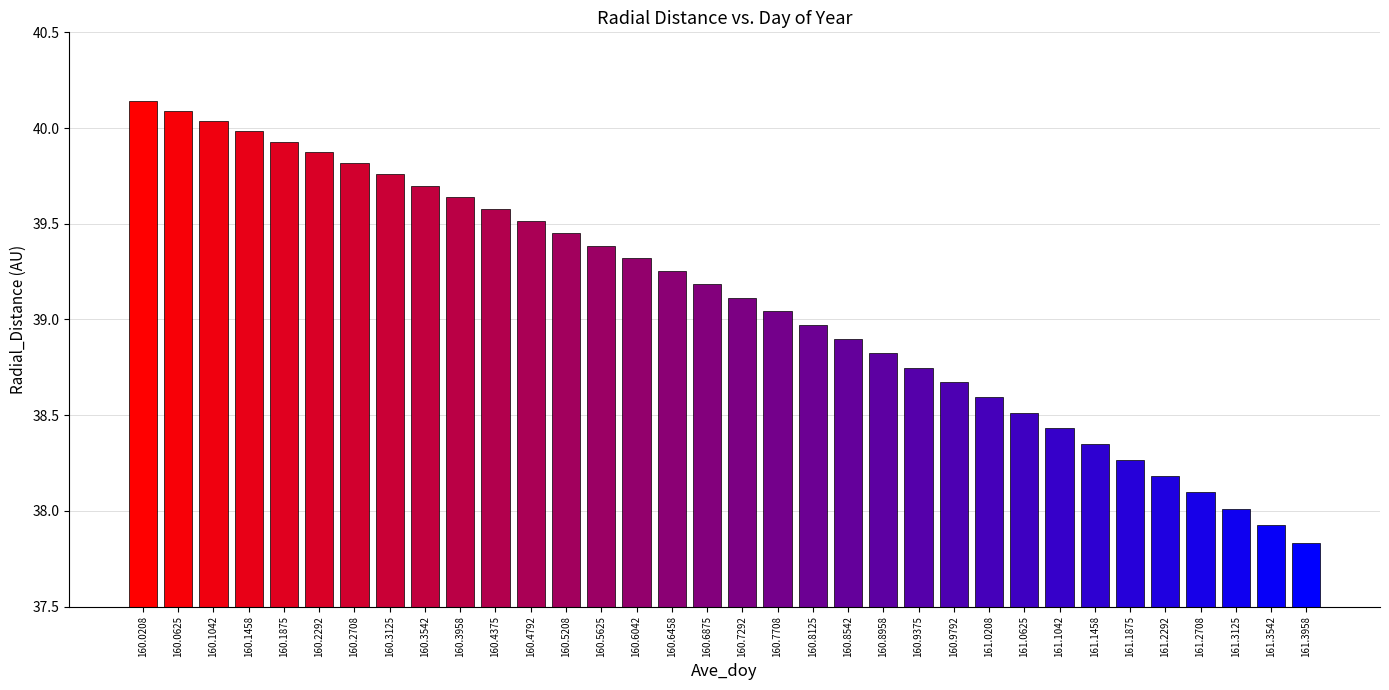

True or false: the data shows 38.7 at 160.9375.

True